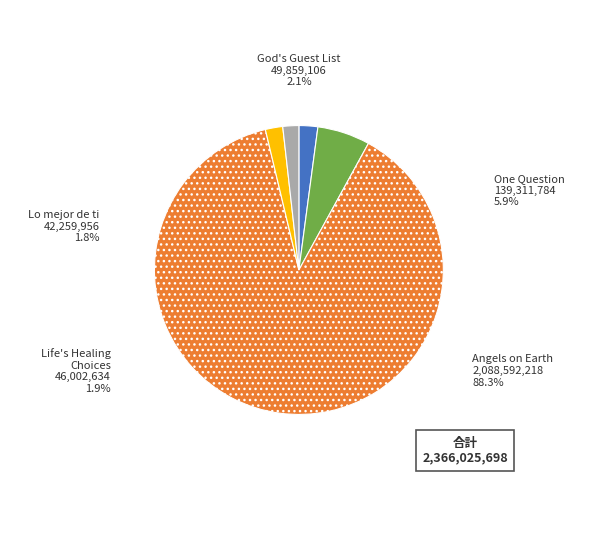

Rank the categories by value from lowest to highest.

Lo mejor de ti, Life's Healing Choices, God's Guest List, One Question, Angels on Earth